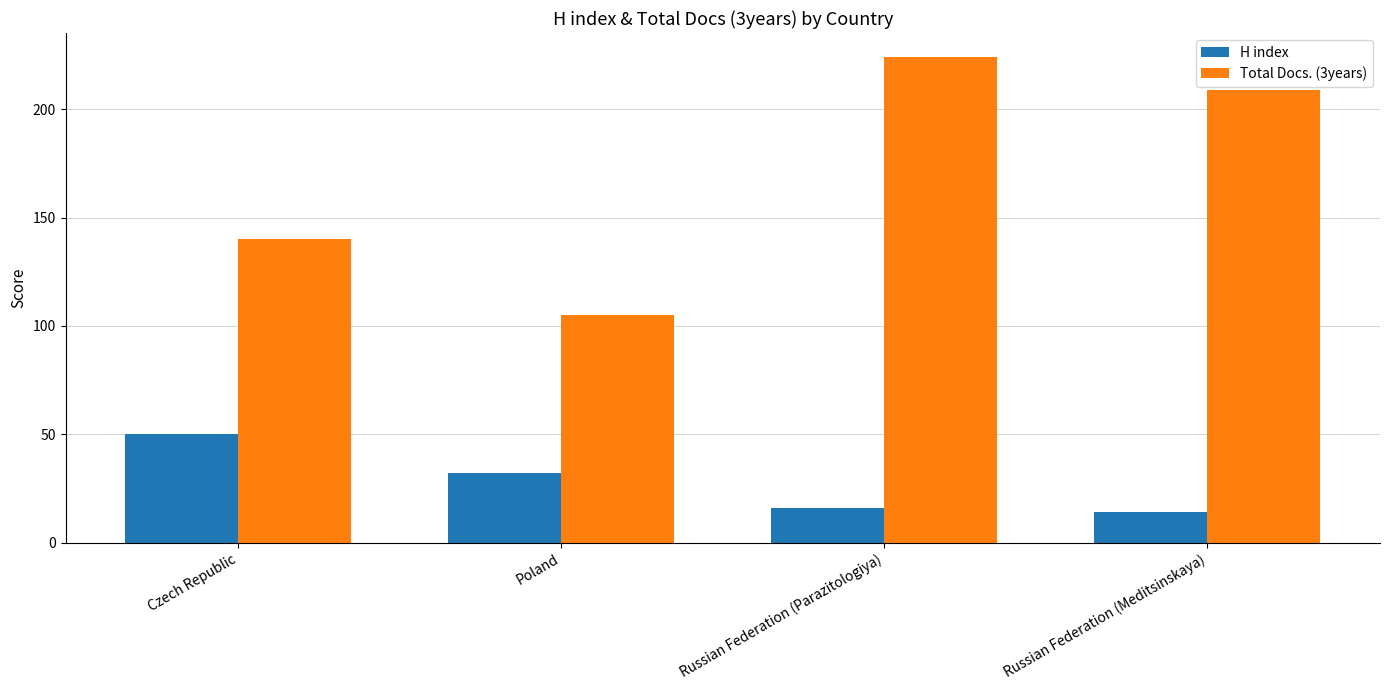

Are the bars horizontal?

No